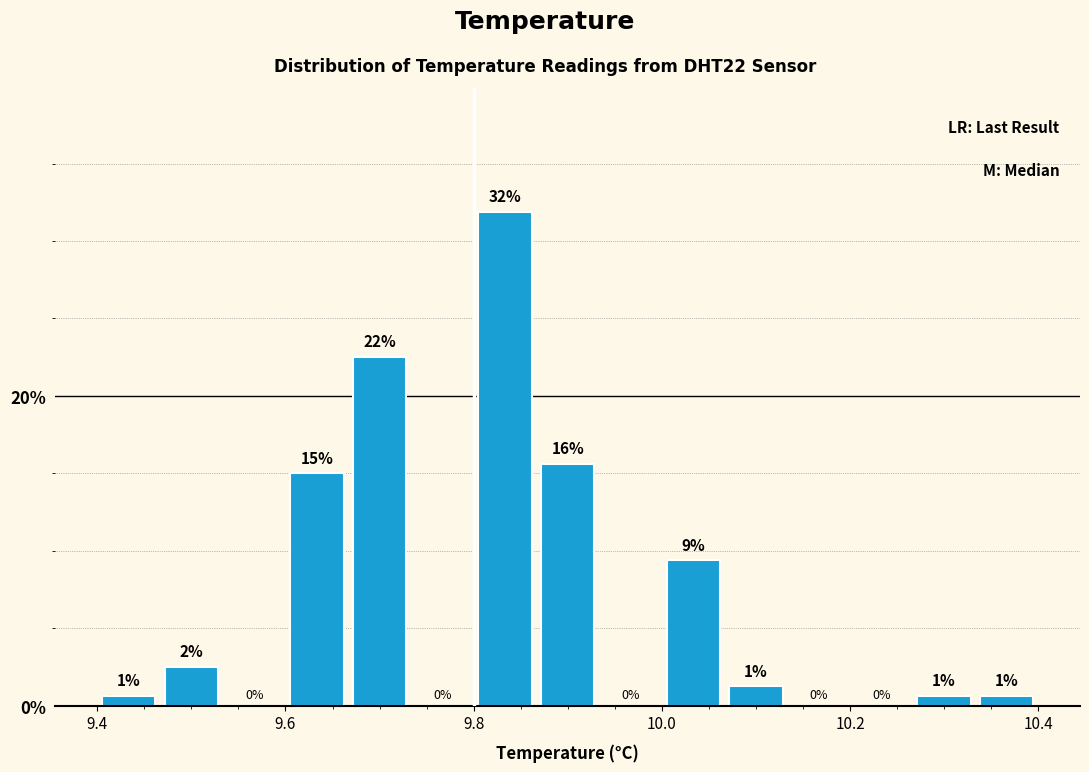

Read against the x-axis, roughly where is the centre of the tallest bar?

9.84